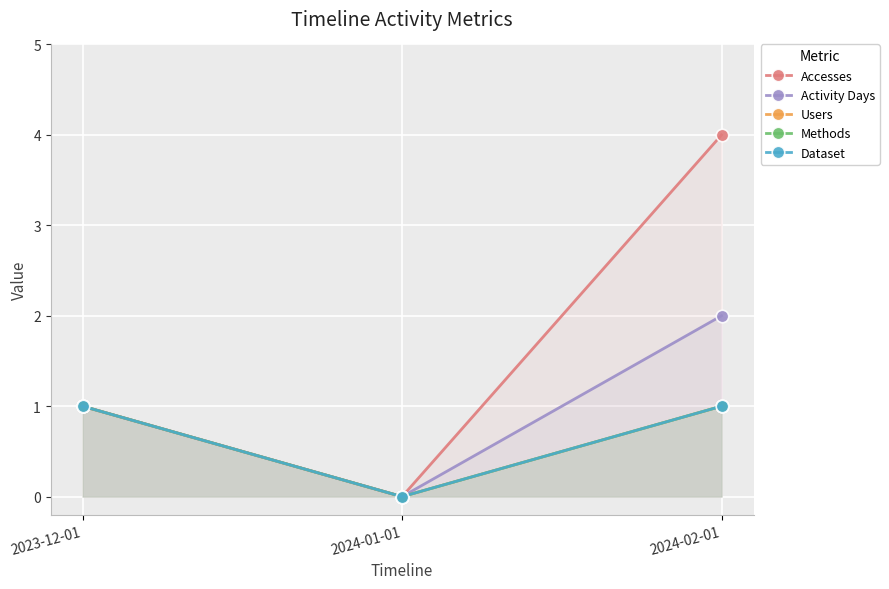

Reading left to right, transcribe all the data shown in this chart.

Accesses: 1	0	4
Activity Days: 1	0	2
Users: 1	0	1
Methods: 1	0	1
Dataset: 1	0	1